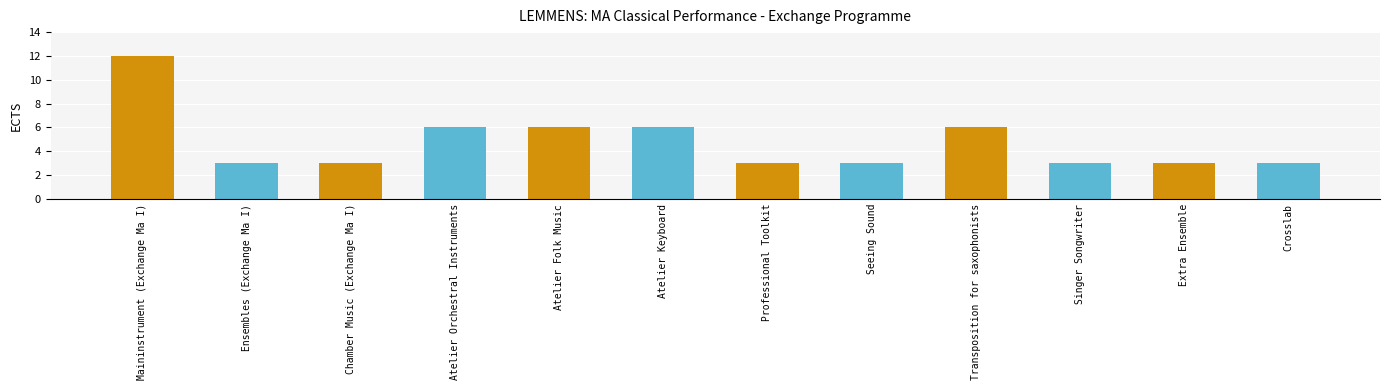

Read the value at Chamber Music (Exchange Ma I).

3